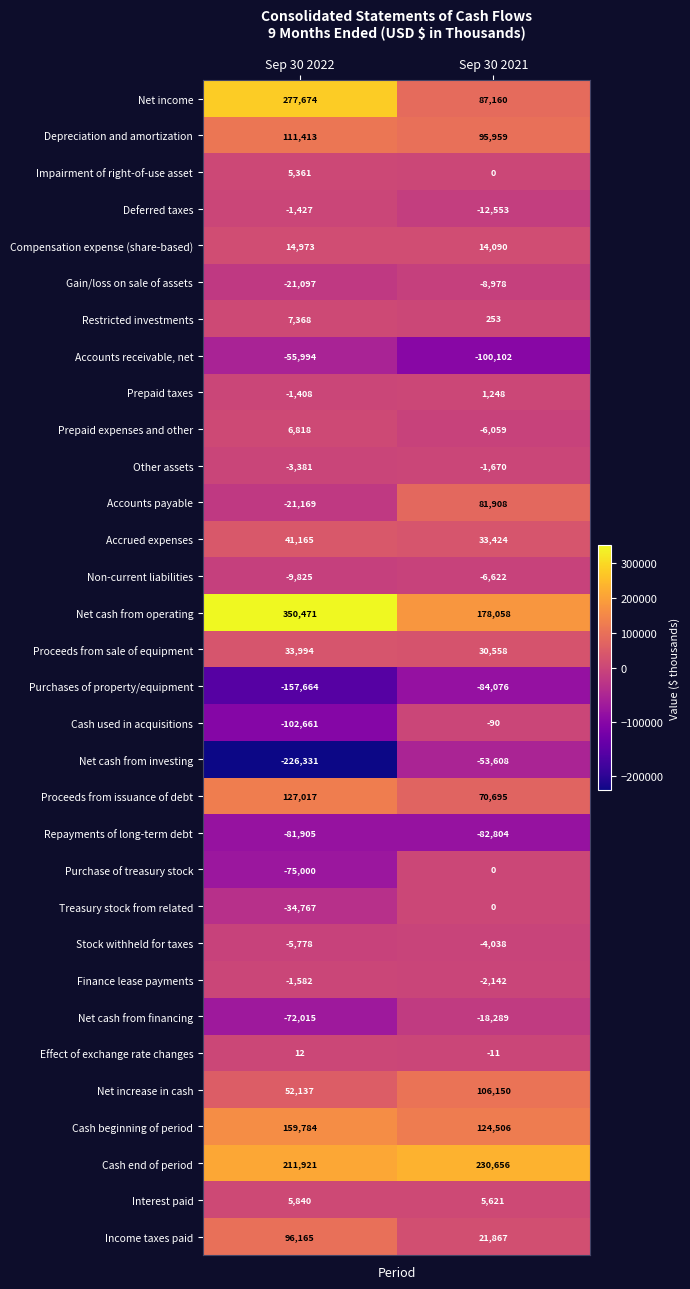

True or false: Net cash from investing has a value of -87910 at Sep 30 2021.

False